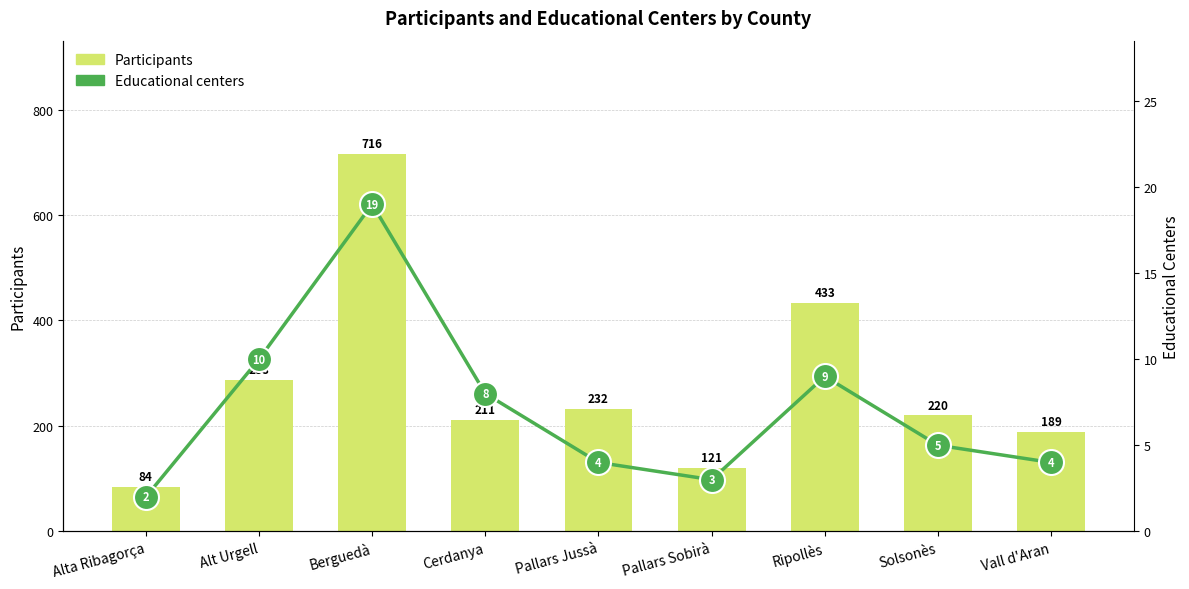

How many values in the Educational centers series are below 5?

4